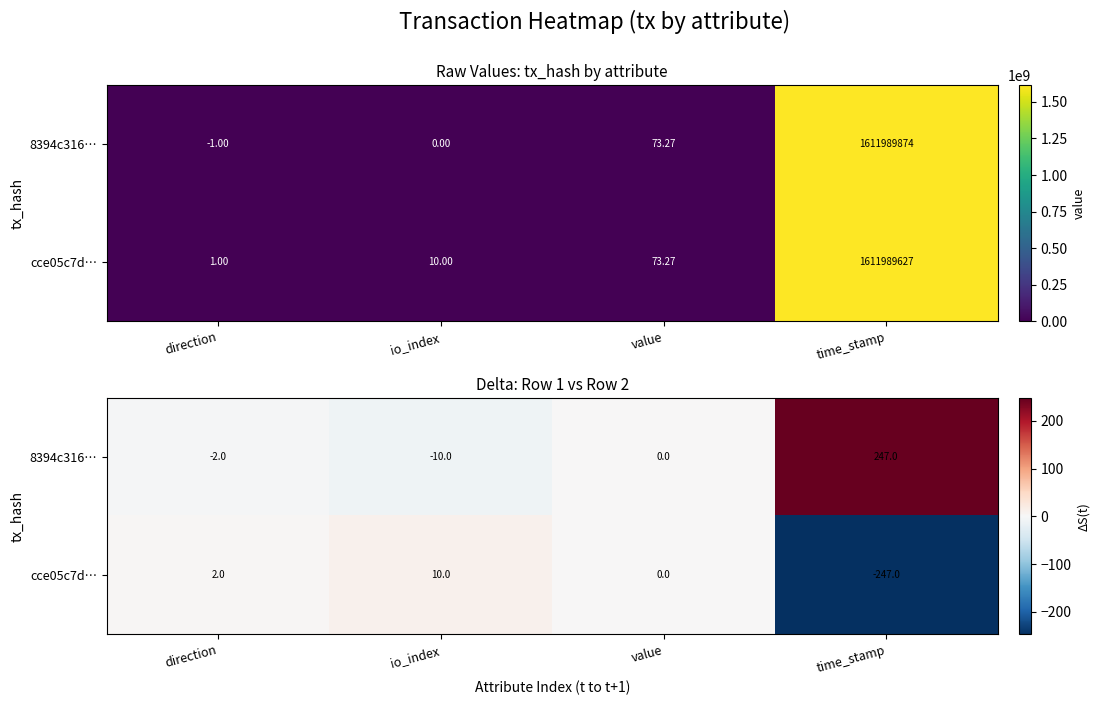

Rank the series by their average value, from highest to lowest.

8394c316…, cce05c7d…